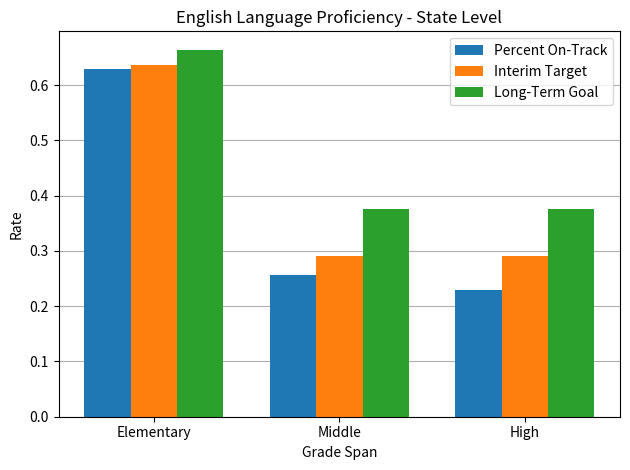

What are all the series names shown in the legend?

Percent On-Track, Interim Target, Long-Term Goal